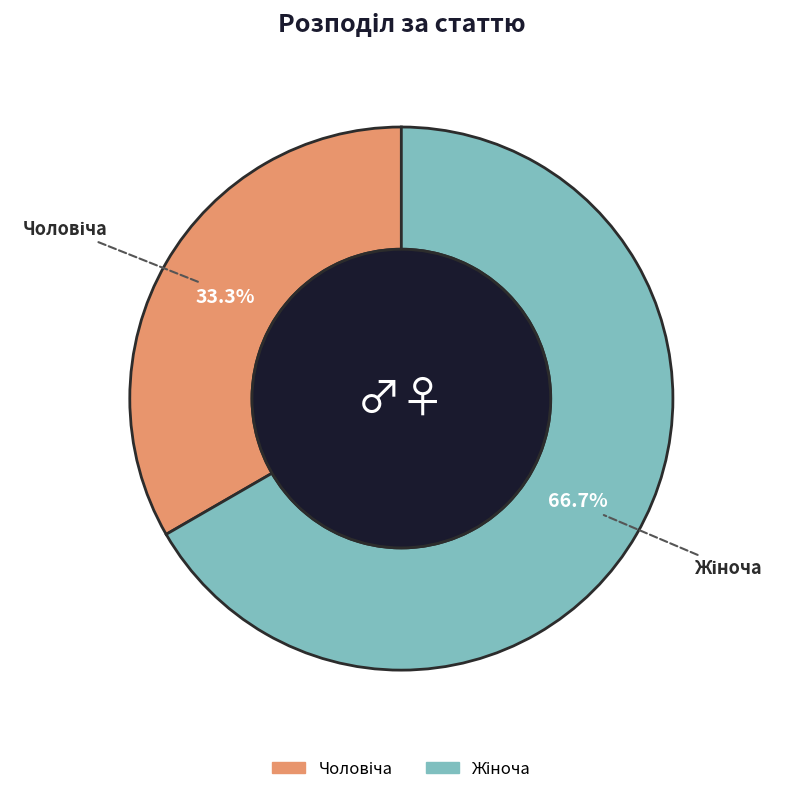

Does any single category account for the majority?

Yes